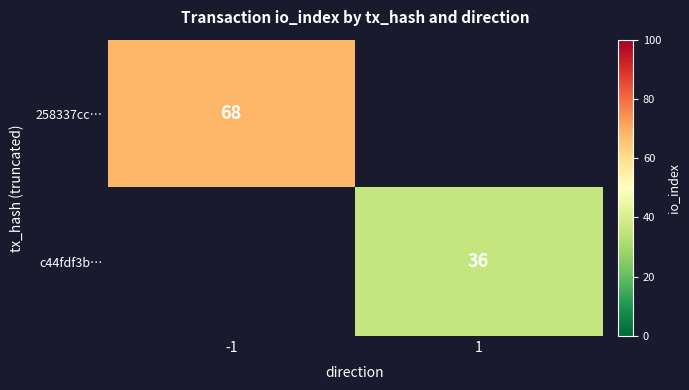

What is the minimum value shown in the chart?

36.0